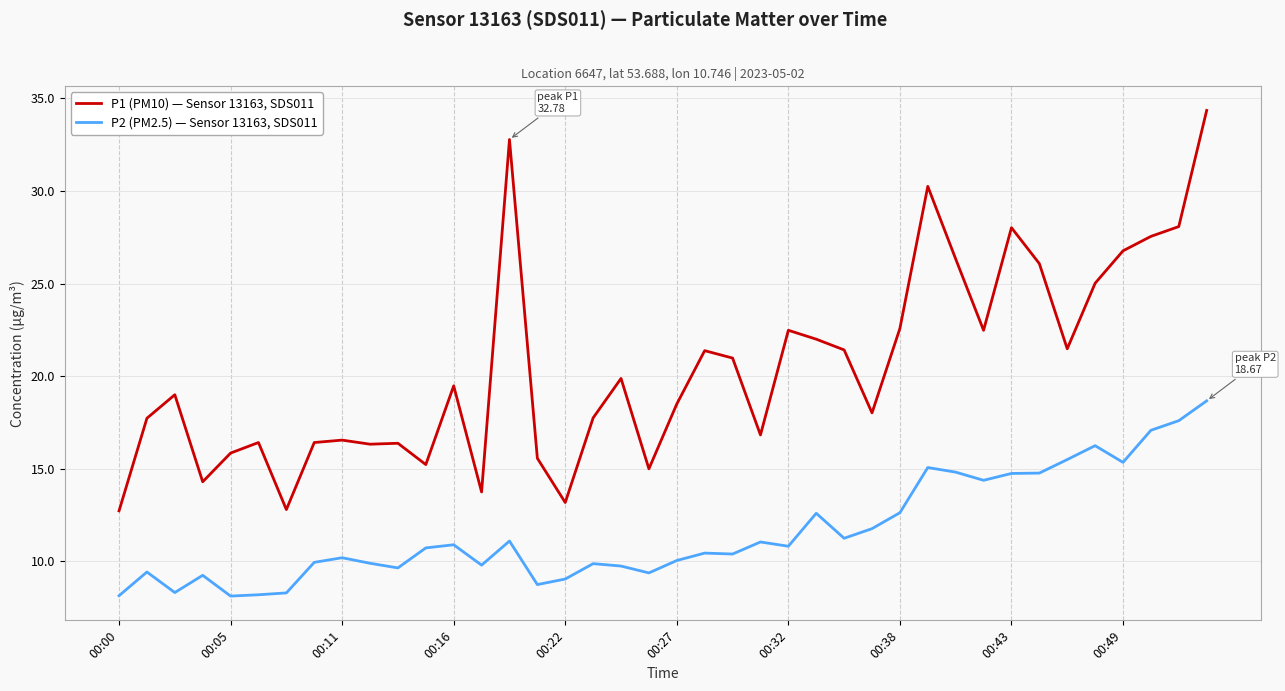

What is the maximum value shown in the chart?

34.4